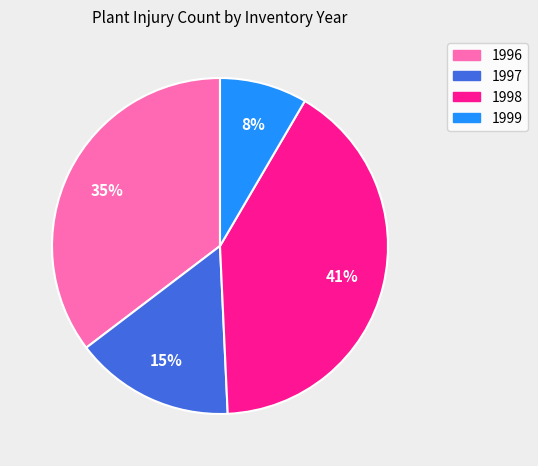

To the nearest percent, what is the average slice percentage?

25%